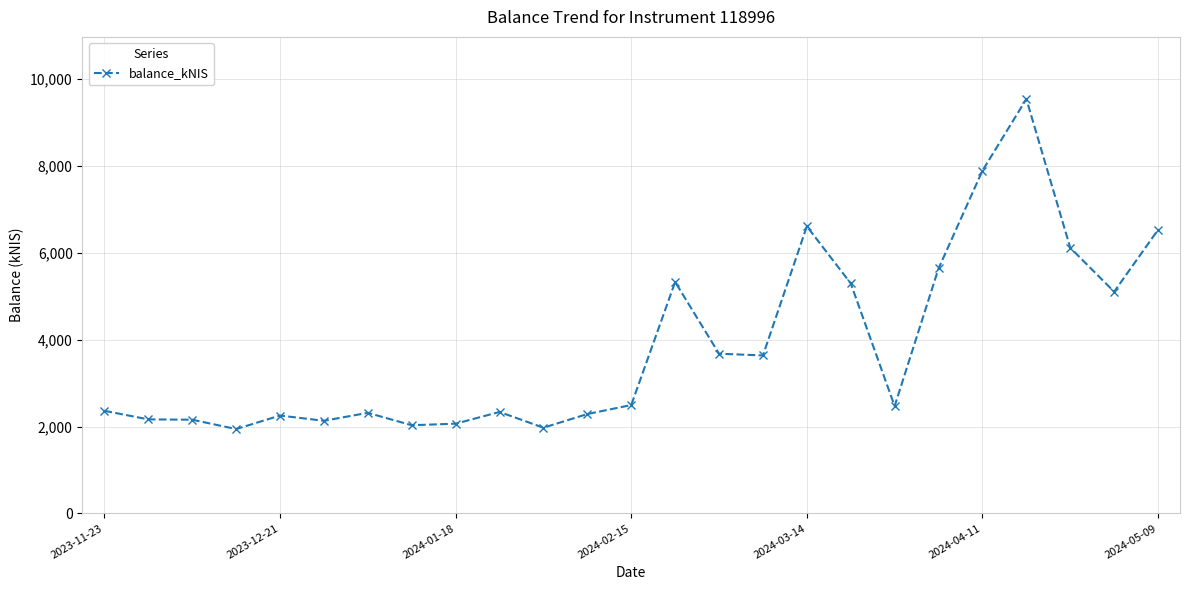

What is the value of the 10th point from the left?

2336.2